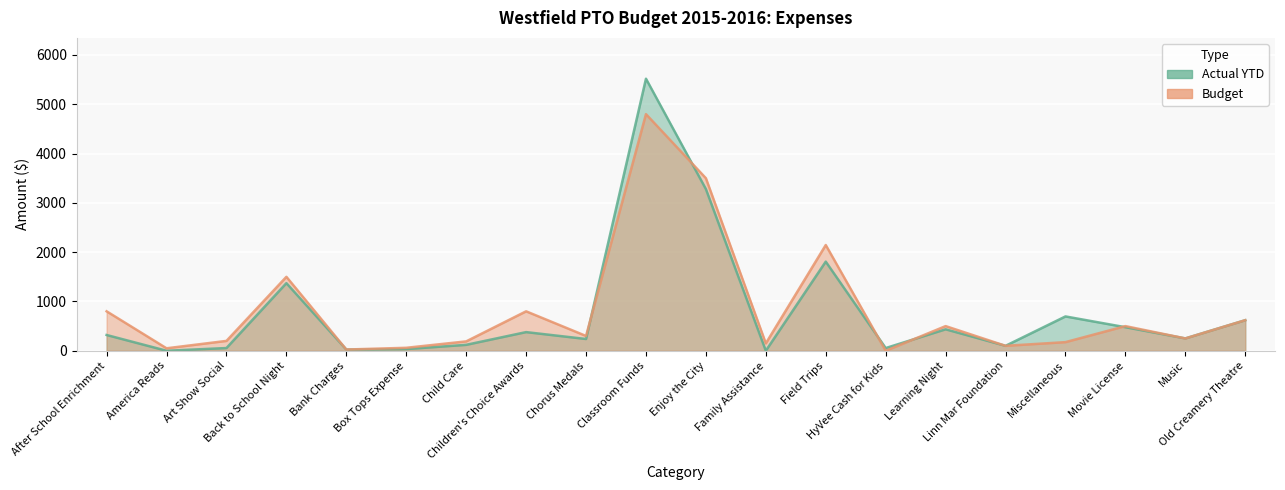

What value does the Actual YTD series have at Child Care?

120.0